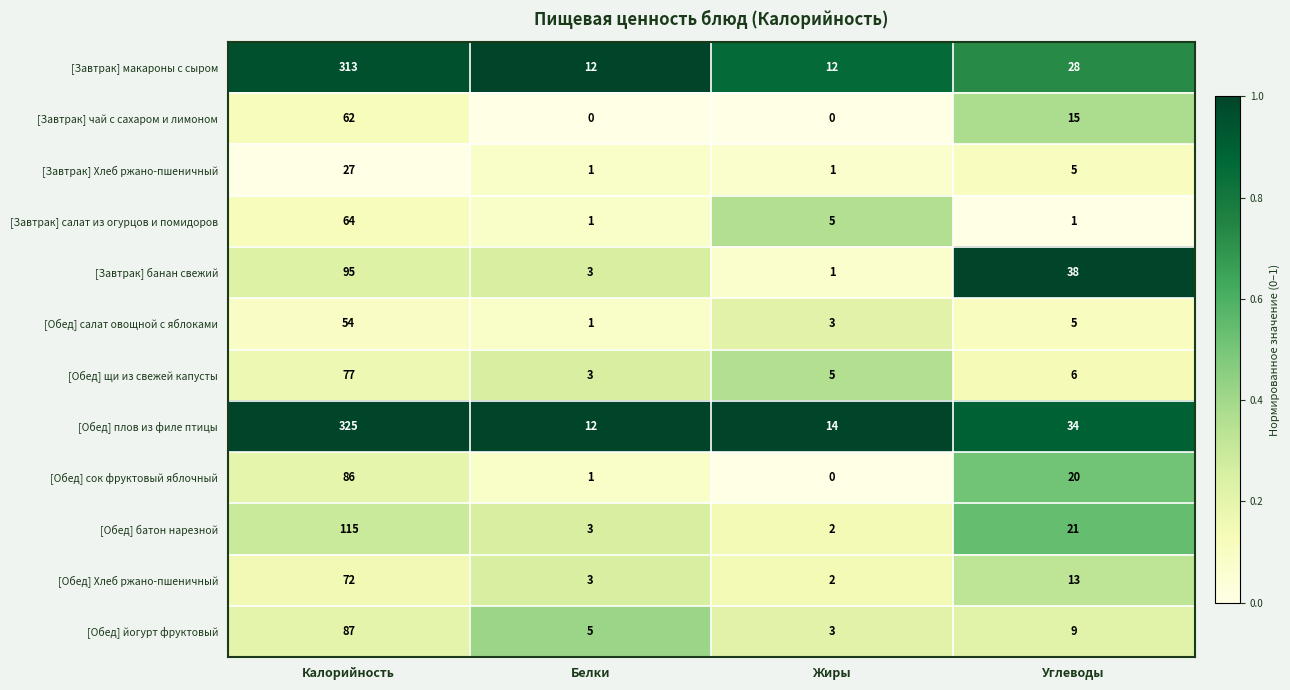

The value of [Завтрак] чай с сахаром и лимоном at Углеводы is 15. True or false?

True